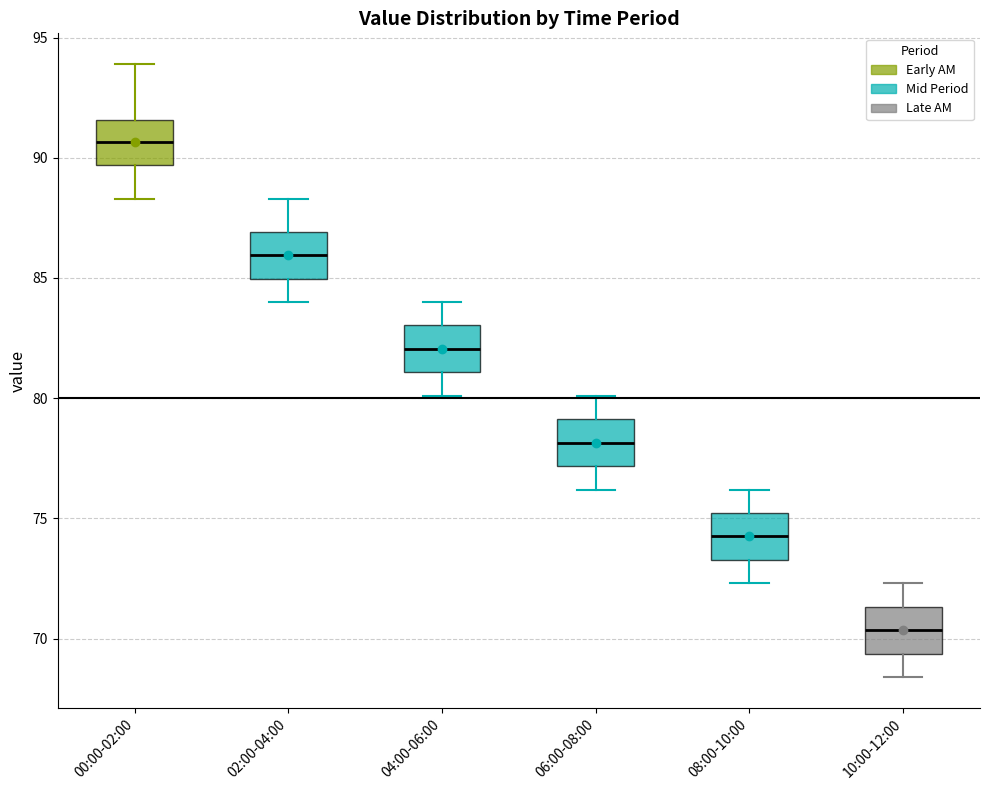

Reading left to right, read every box against the y-axis: the position of its median line, the range the box covers, and the ends of its whiskers. The values are not printed on the chart, so give them approximately, as read against the axis.

00:00-02:00: median 90.5, box 89.5 to 91.5, whiskers 88.5 to 94.0
02:00-04:00: median 86.0, box 85.0 to 87.0, whiskers 84.0 to 88.5
04:00-06:00: median 82.0, box 81.0 to 83.0, whiskers 80.0 to 84.0
06:00-08:00: median 78.0, box 77.0 to 79.0, whiskers 76.0 to 80.0
08:00-10:00: median 74.5, box 73.5 to 75.0, whiskers 72.5 to 76.0
10:00-12:00: median 70.5, box 69.5 to 71.5, whiskers 68.5 to 72.5